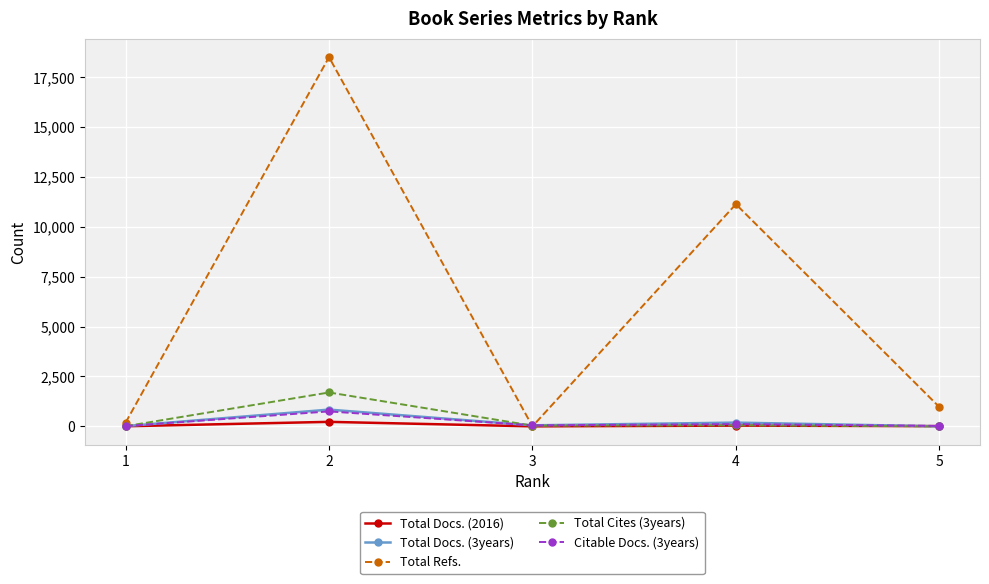

What are all the series names shown in the legend?

Total Docs. (2016), Total Docs. (3years), Total Refs., Total Cites (3years), Citable Docs. (3years)